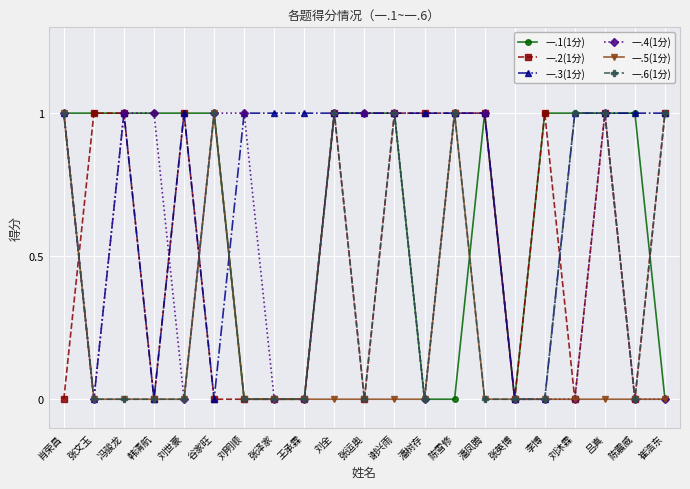

True or false: 一.2(1分) has more than 2 points higher than both neighbors.

True